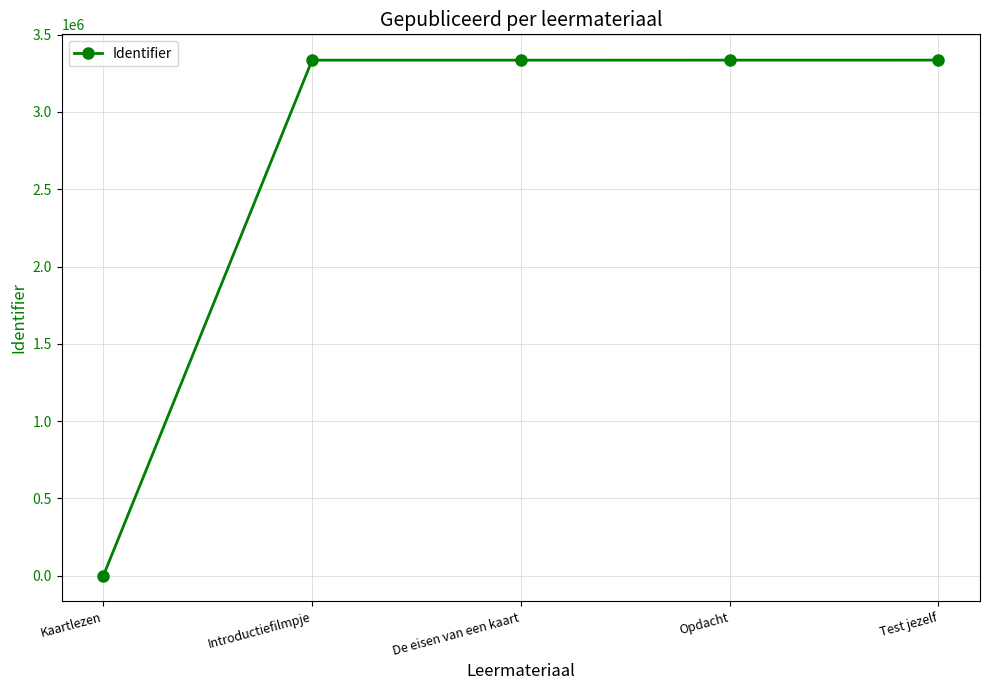

What is the label of the 3rd point from the left?

De eisen van een kaart